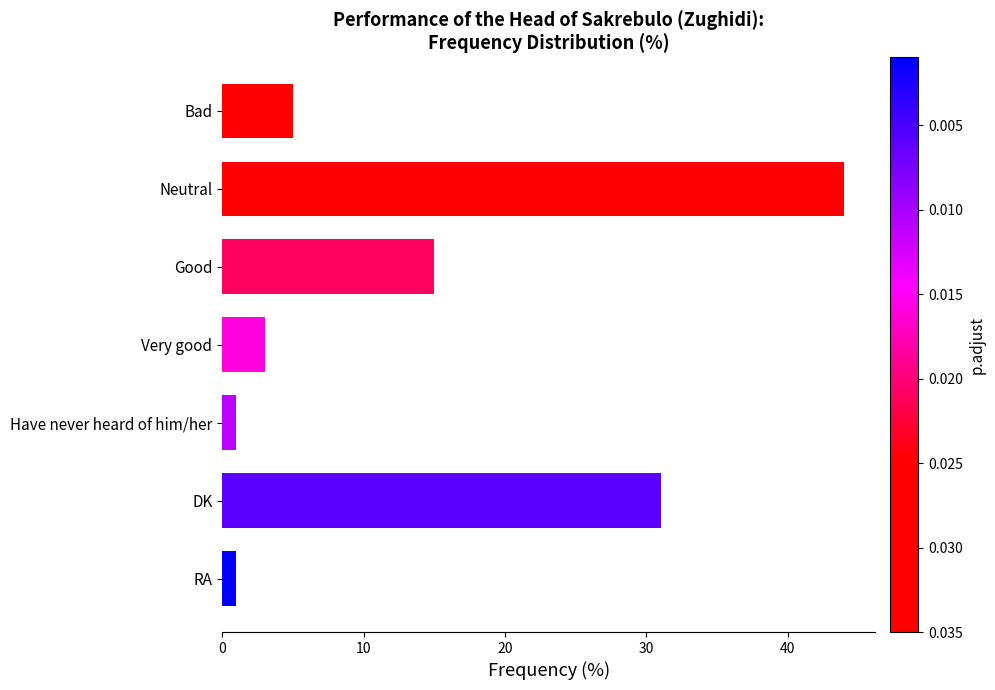

What position from the bottom is Bad?

7